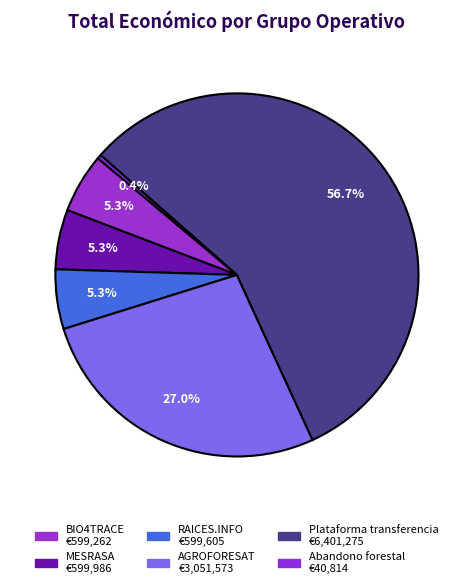

How many segments does this pie chart have?

6